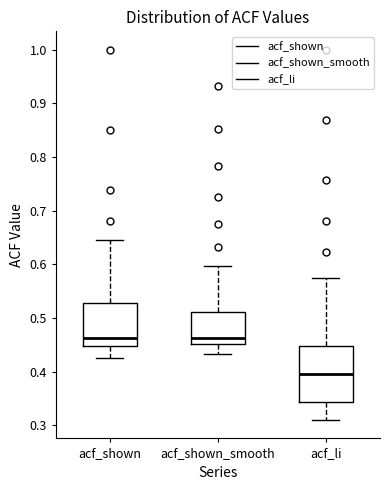

Where is the upper edge of the box for acf_li on the y-axis? The values are not printed on the chart, so give them approximately, as read against the axis.

0.45